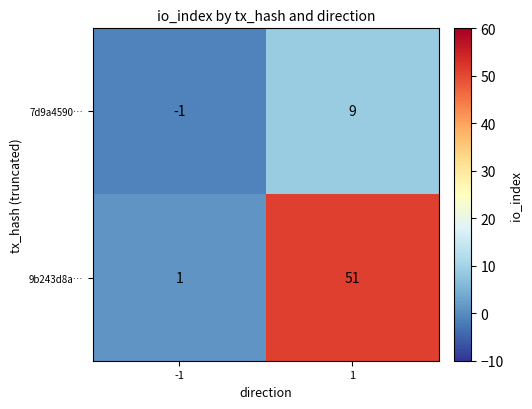

Rank the series by their average value, from highest to lowest.

9b243d8a…, 7d9a4590…